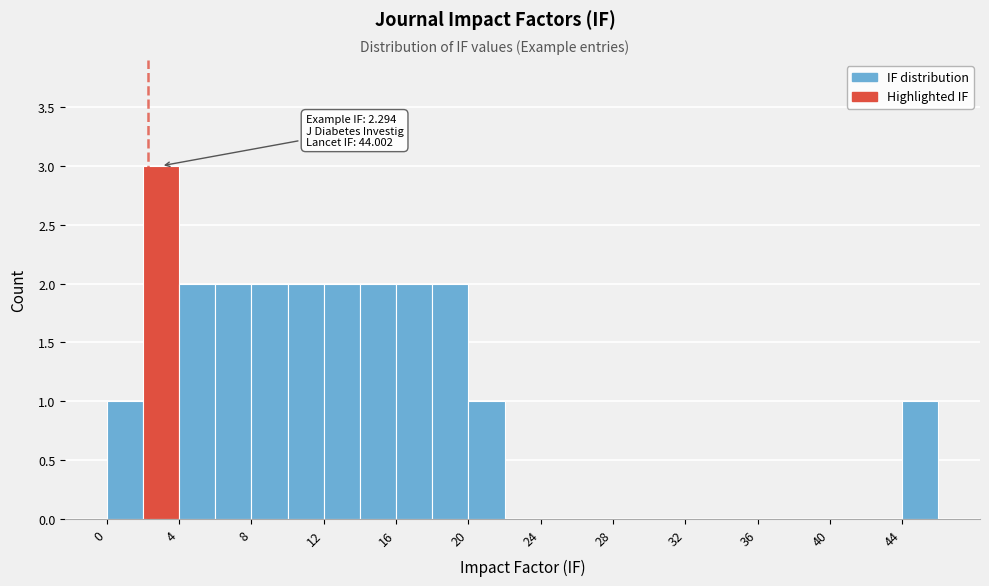

Which range on the x-axis has the tallest bar?

2 to 4